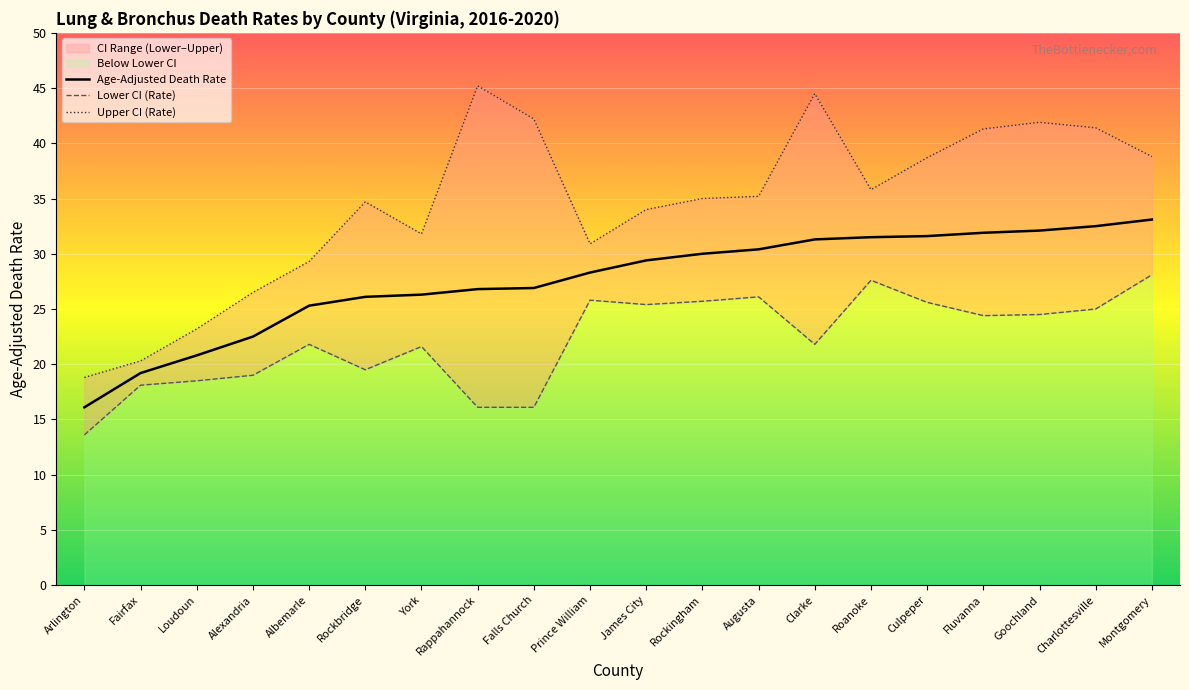

True or false: Upper CI (Rate) and Lower CI (Rate) cross at least once.

False